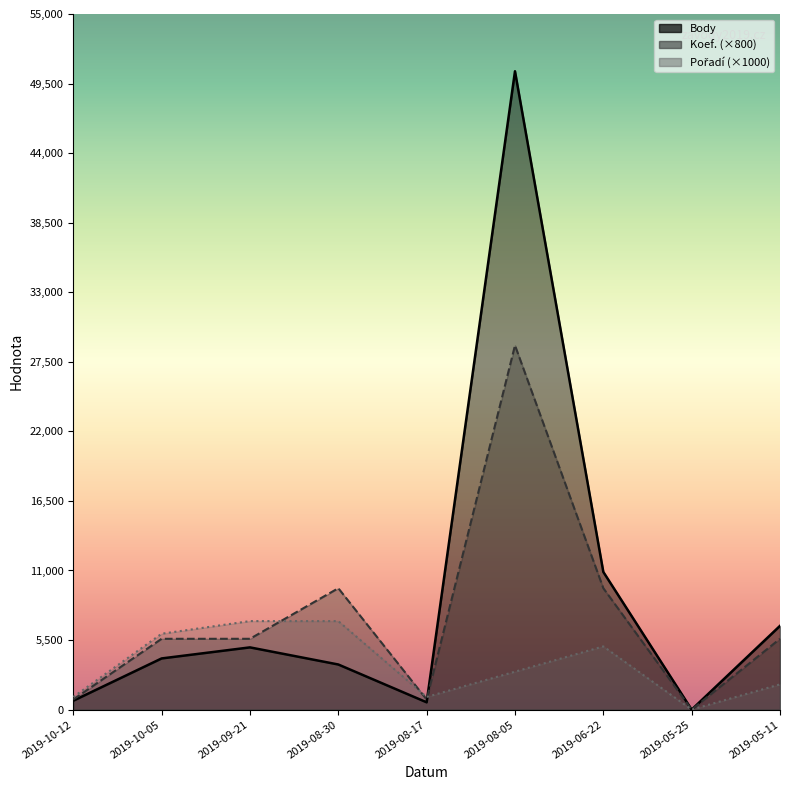

Does the chart display data point markers on the line(s)?

No